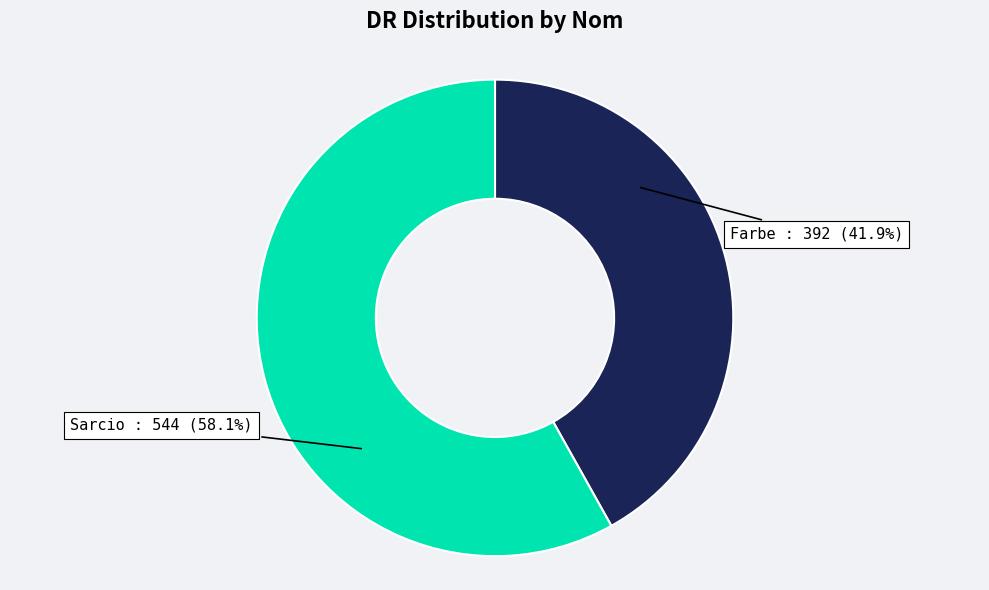

Which category has the biggest portion of the pie?

Sarcio